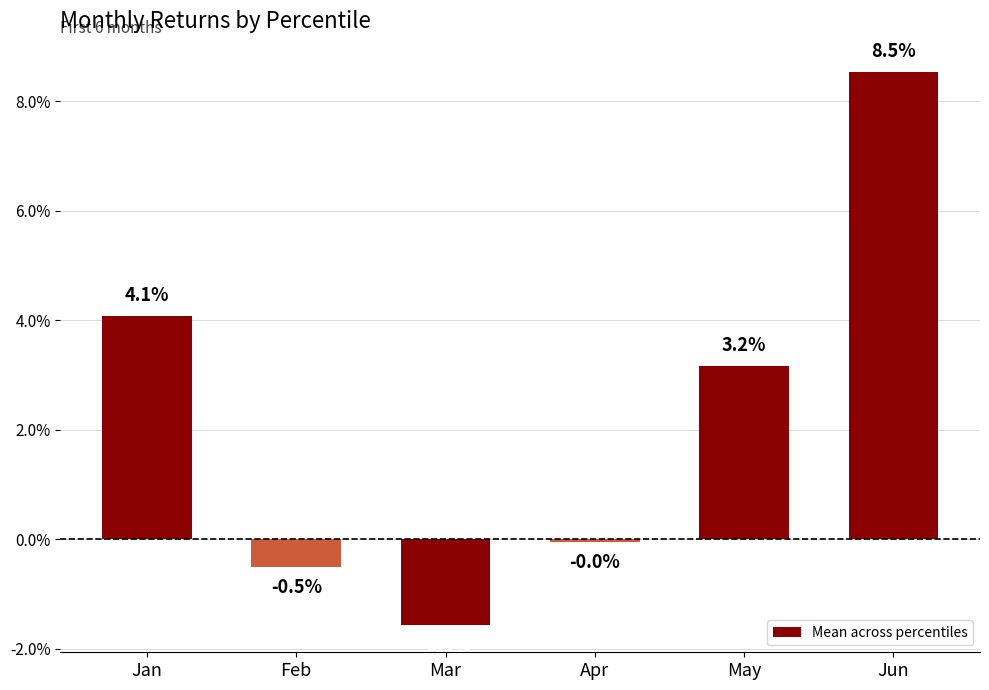

At which category does the chart reach its peak across all series?

Jun